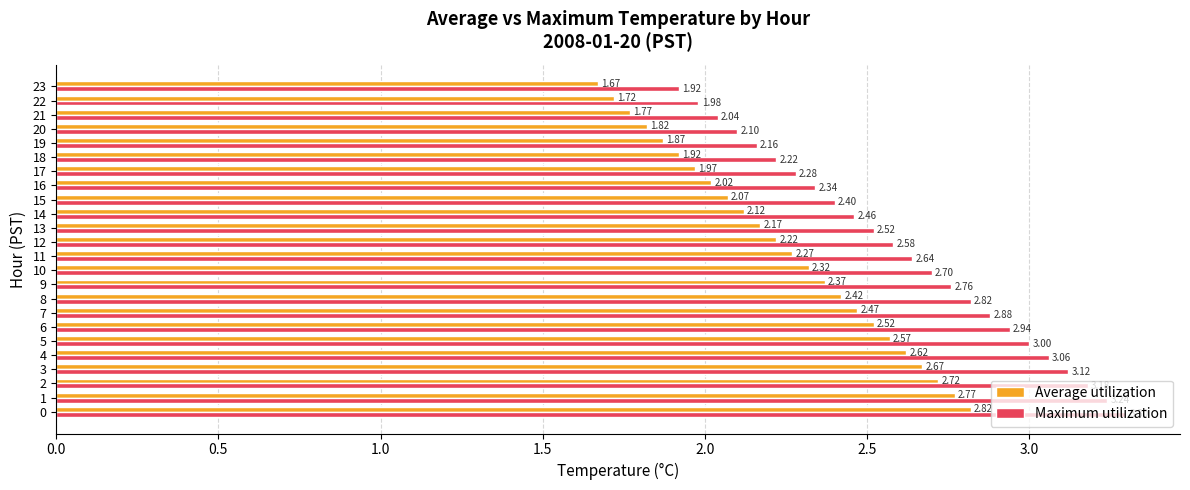

At which label does Maximum utilization reach its minimum?

23